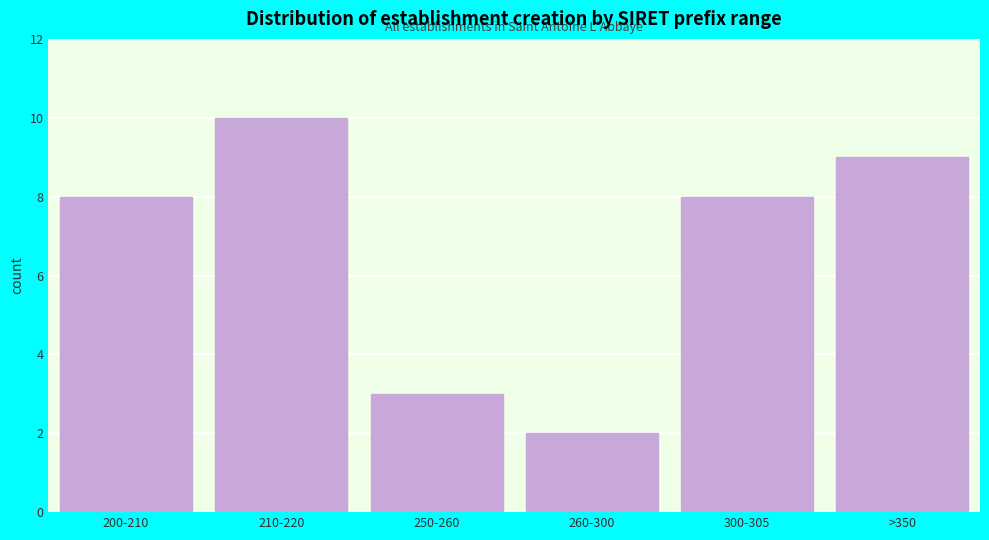

Reading left to right, transcribe all the data shown in this chart.

8	10	3	2	8	9